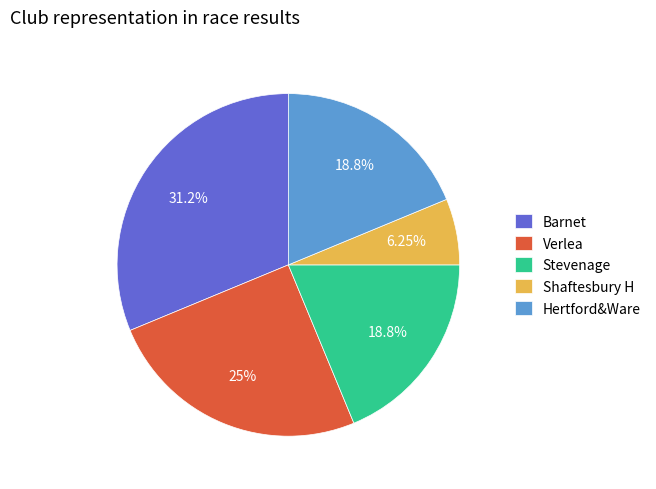

Is Stevenage the majority of the pie?

No